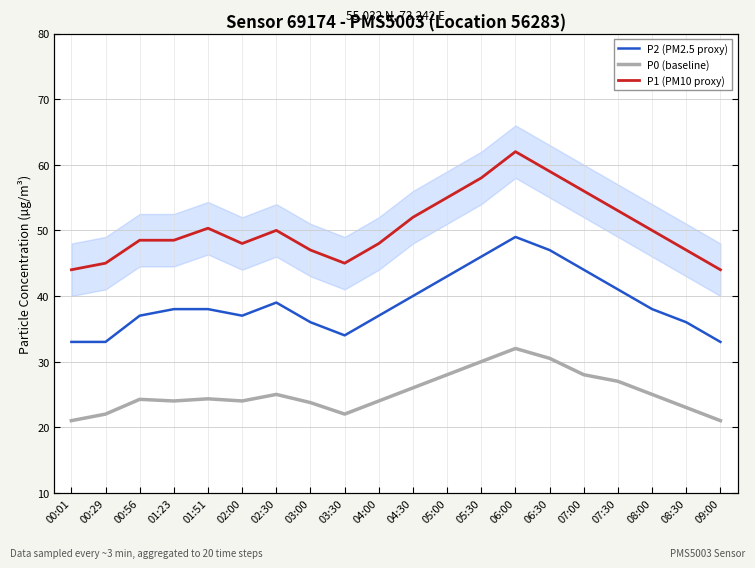

What is the average value of the P2 (PM2.5 proxy) series?

39.0